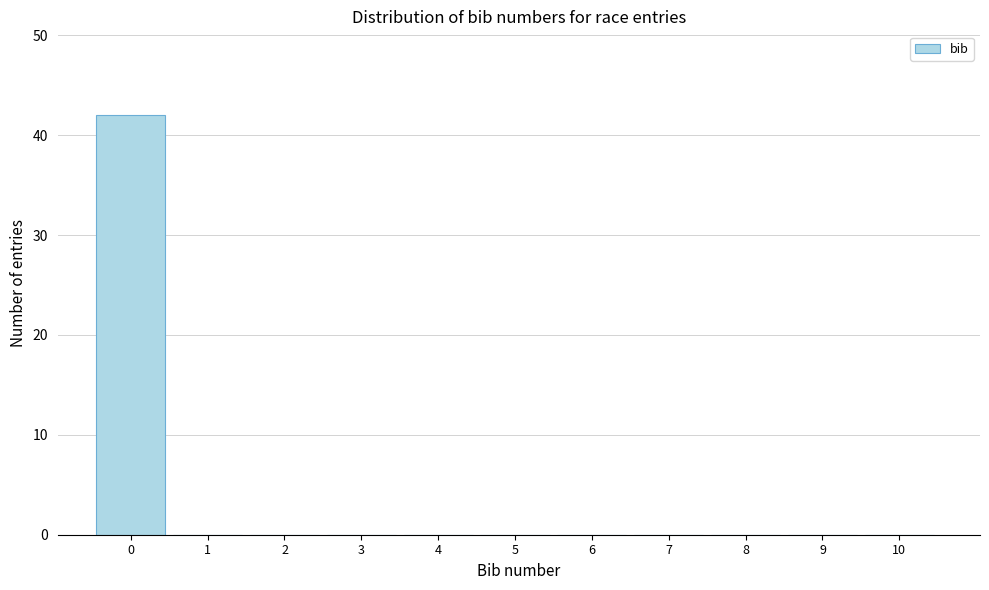

Reading left to right, extract all data points from this chart.

0=42	1=0	2=0	3=0	4=0	5=0	6=0	7=0	8=0	9=0	10=0